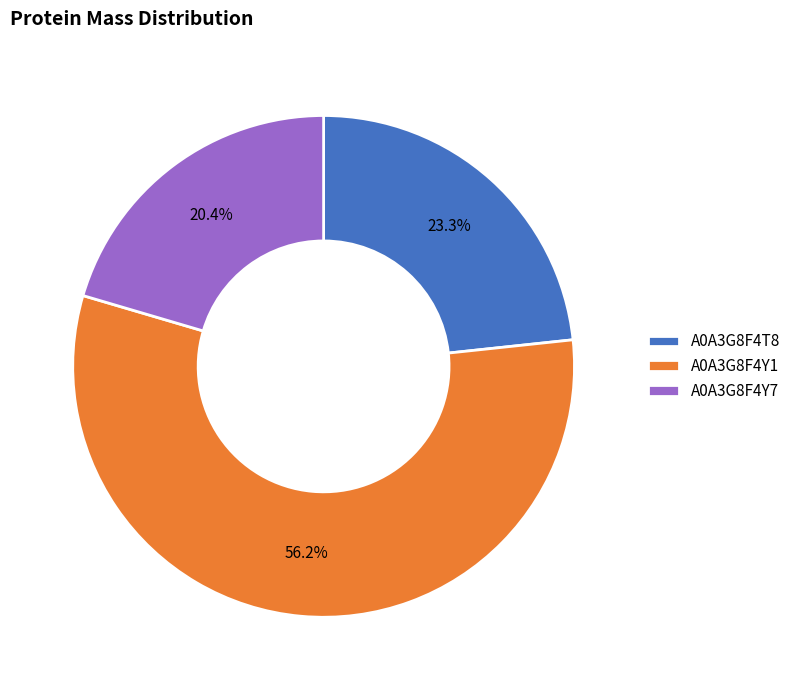

What percentage is the A0A3G8F4Y7 slice, to the nearest percent?

20%